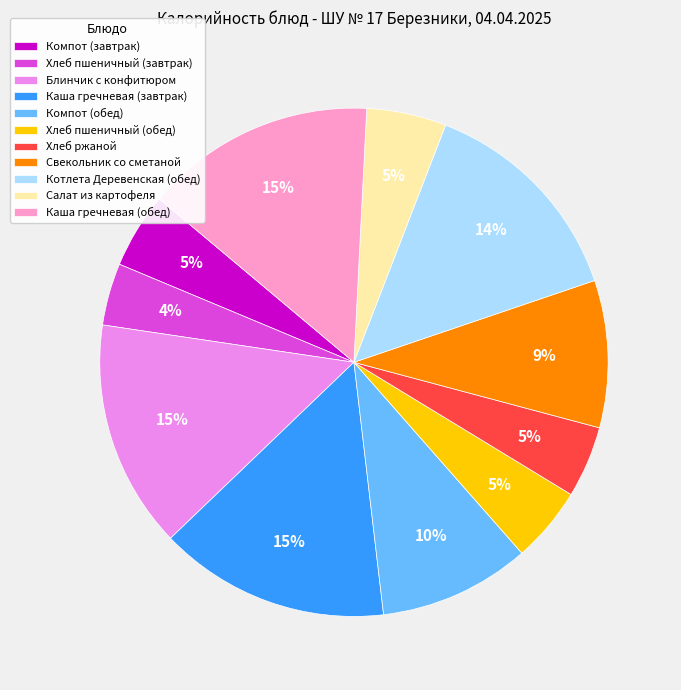

Is it true that Котлета Деревенская (обед) is 14% of the pie?

True